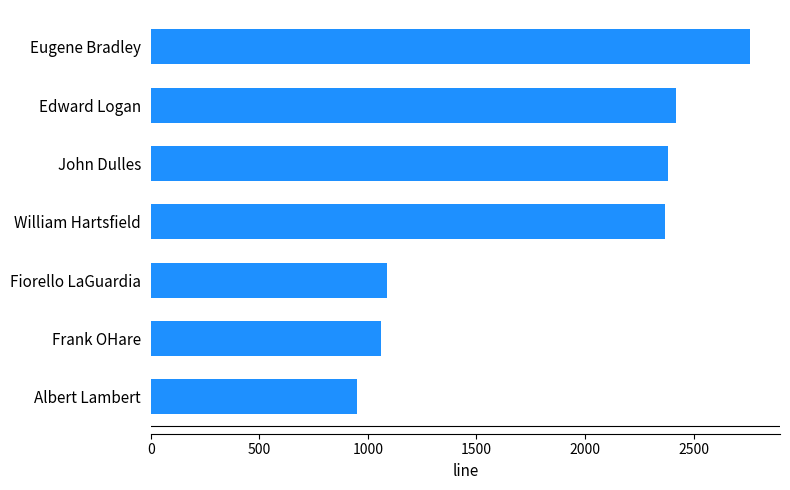

Approximately how many times larger is the value at William Hartsfield compared to Edward Logan?

1.0